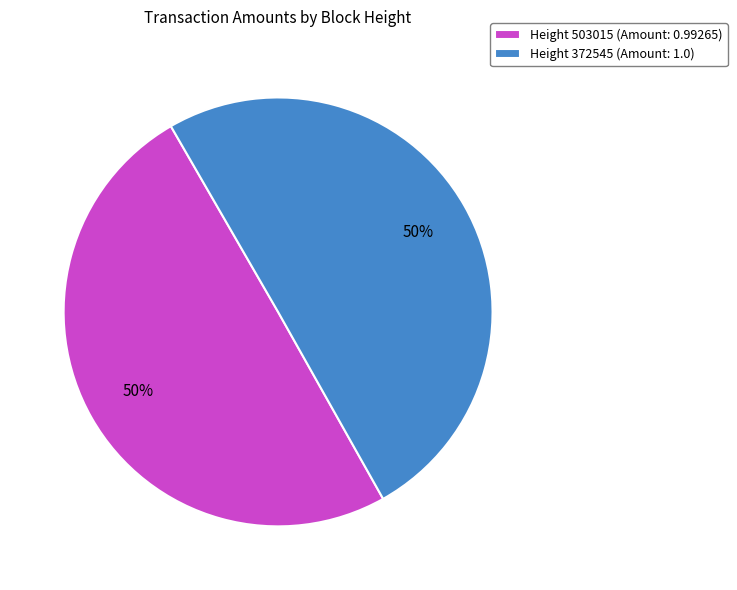

What is the ratio of the value at Height 503015 (Amount: 0.99265) to the value at Height 372545 (Amount: 1.0)?

1.0